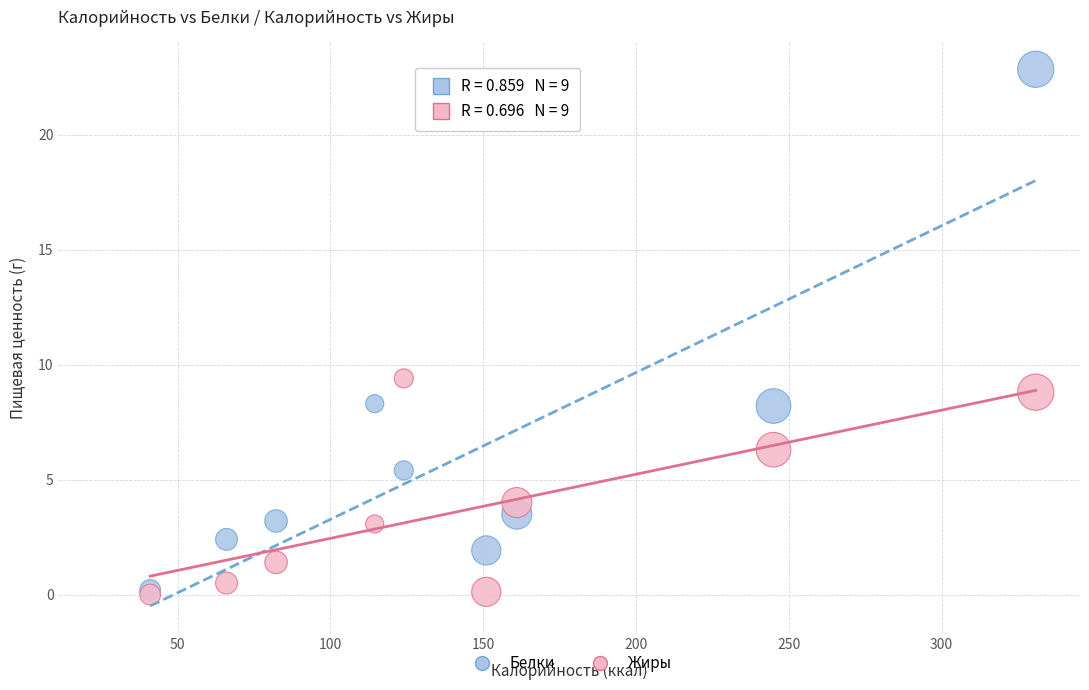

Which series has the widest spread of Y values?

Белки